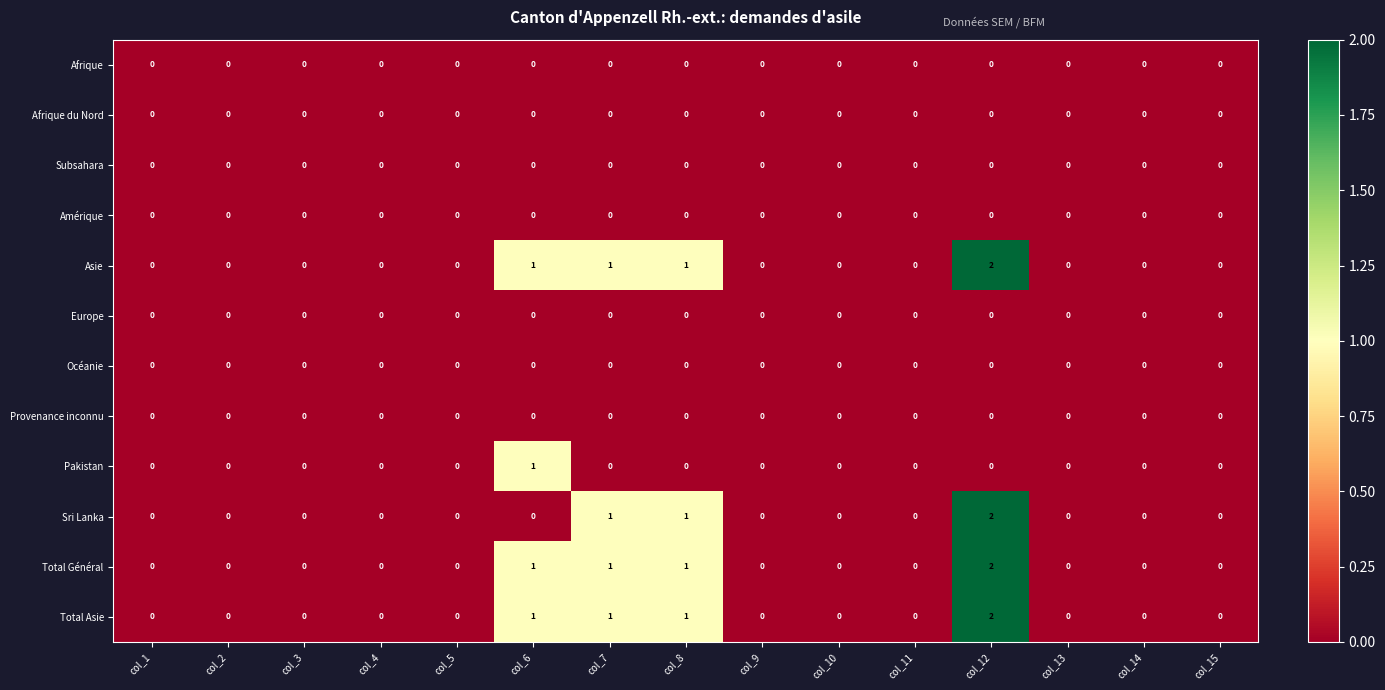

At which category is the sum across all series the highest?

col_12